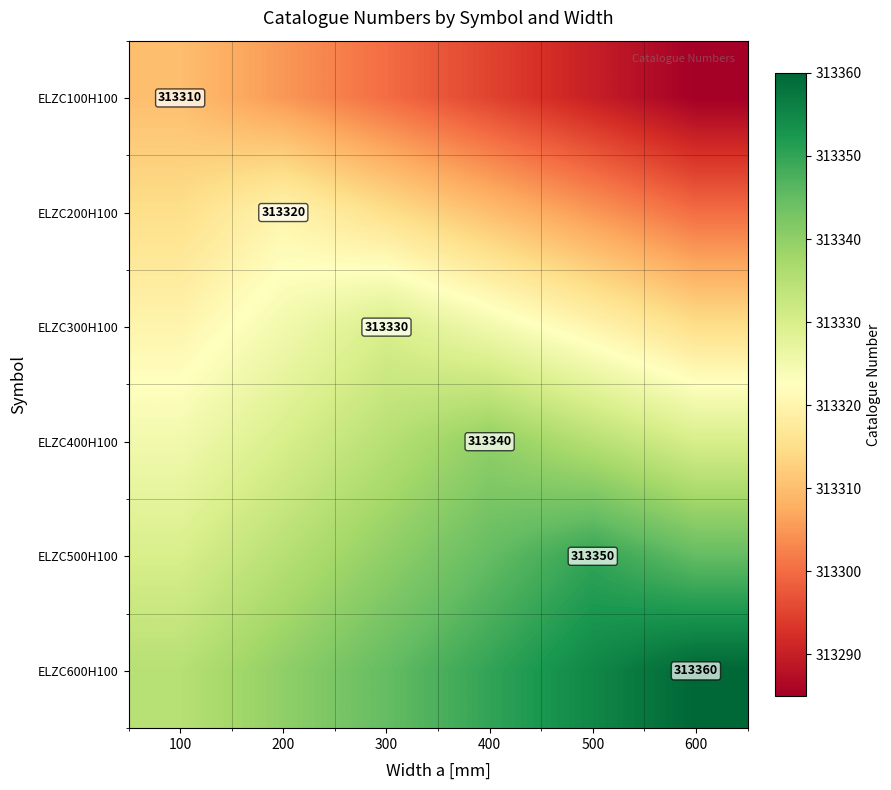

The value of ELZC400H100 at 400 is 313340. True or false?

True